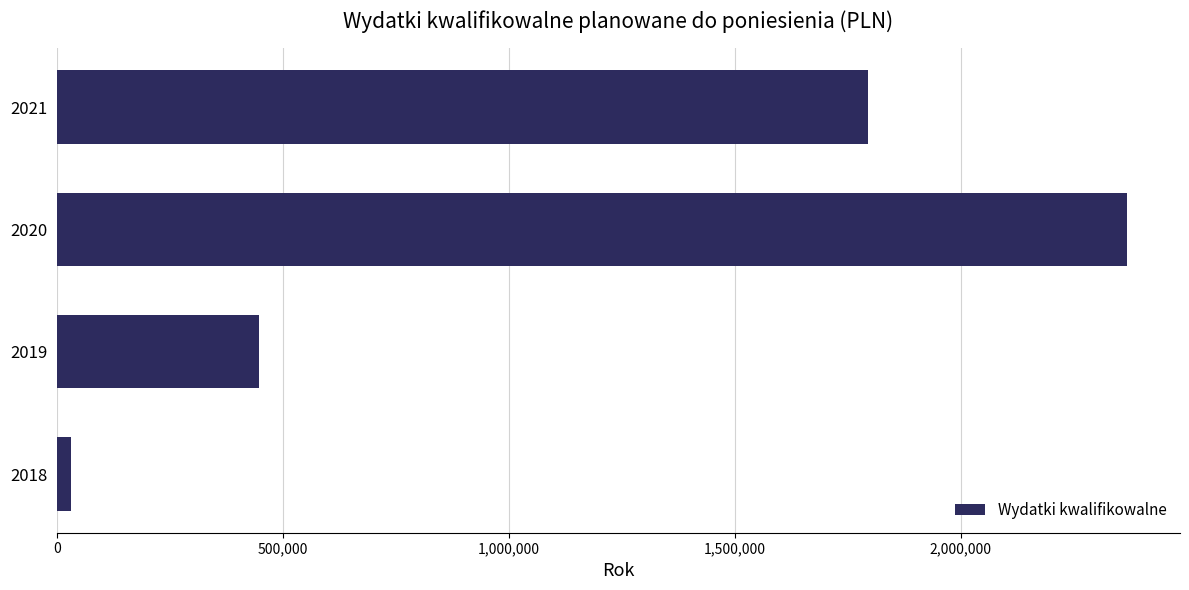

List the labels in order of value, smallest first.

2018, 2019, 2021, 2020